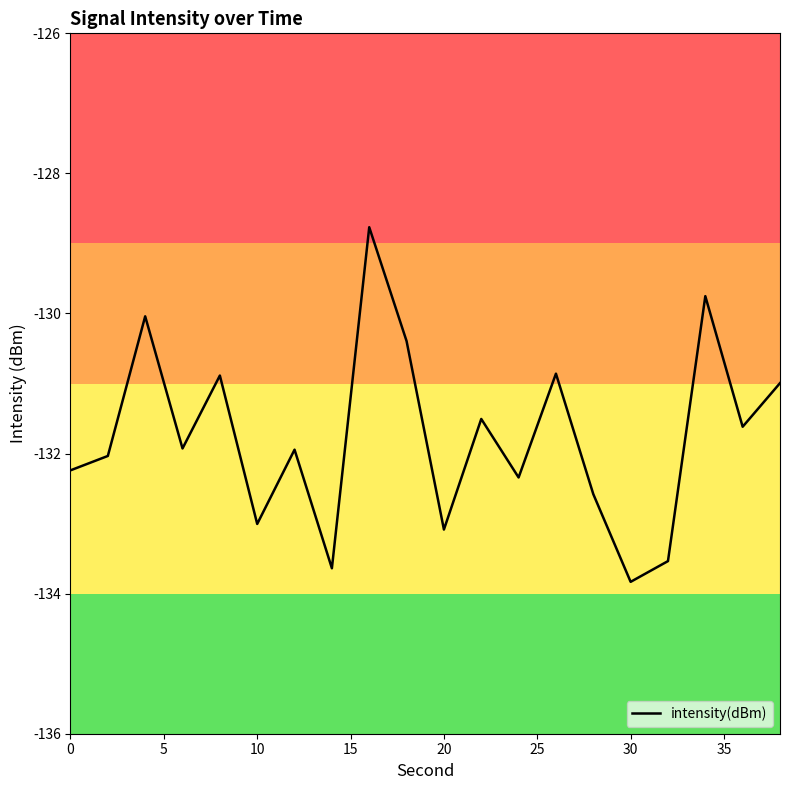

Does the chart display data point markers on the line(s)?

No